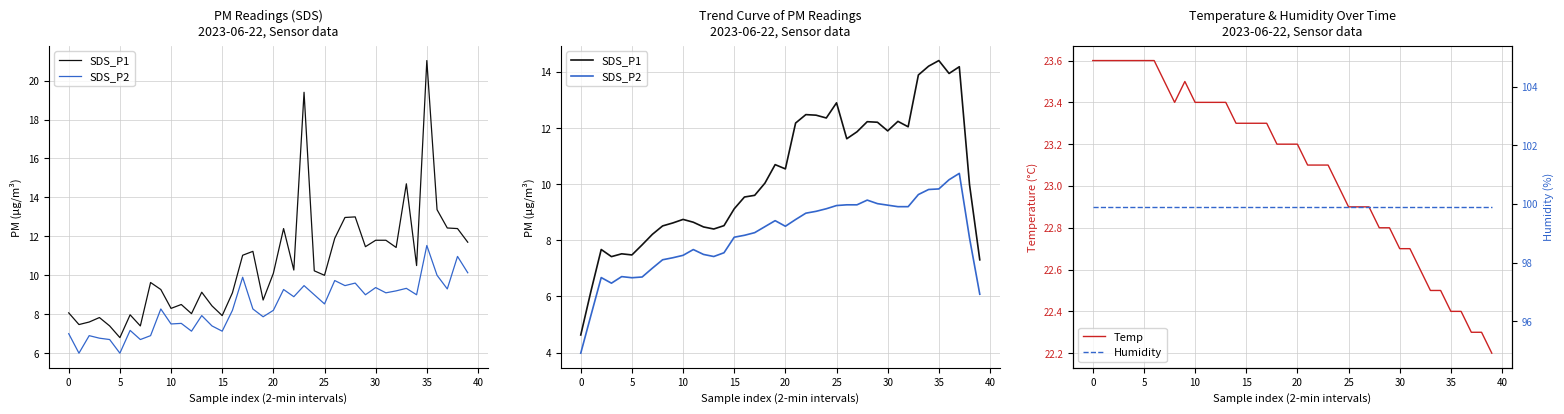

Is it true that Temp equals 37.7 at 5?

False